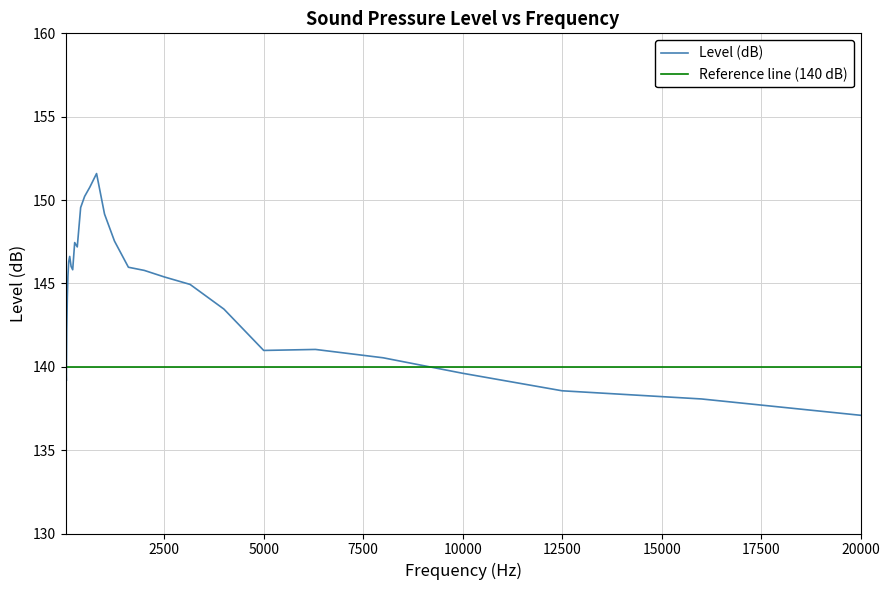

Reading left to right, transcribe all the data shown in this chart.

20=154.3	25=147.3	30=140.0	40=139.2	50=142.1	65=144.2	80=145.4	100=146.3	125=146.6	160=146.0	200=145.8	250=147.4	315=147.2	400=149.6	500=150.2	630=150.8	800=151.6	1000=149.2	1250=147.5	1600=146.0	2000=145.8	2500=145.4	3150=144.9	4000=143.5	5000=141.0	6300=141.0	8000=140.5	10000=139.6	12500=138.6	16000=138.1	20000=137.1